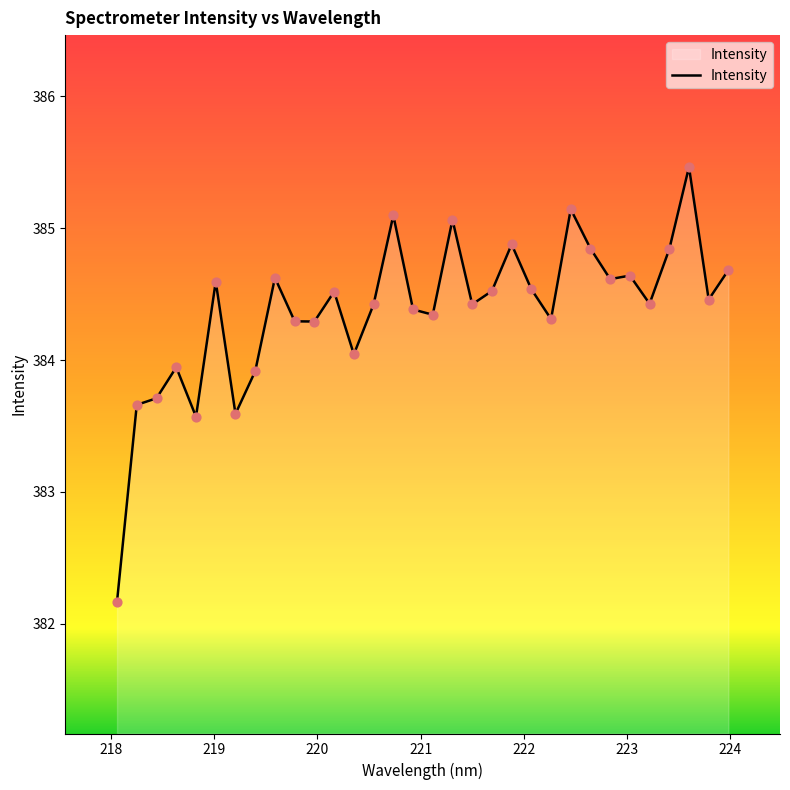

What is the greatest value displayed?

385.5